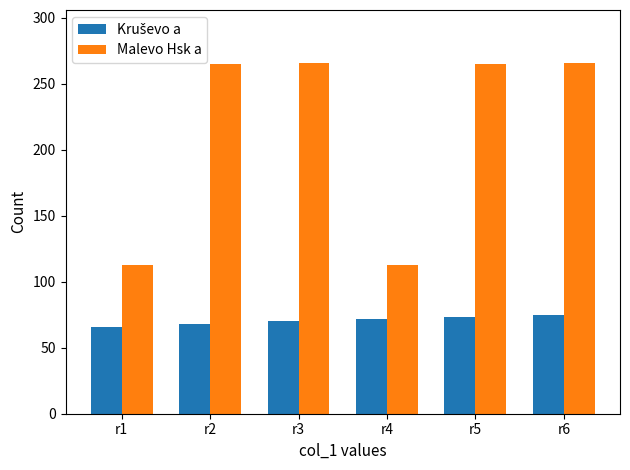

What is the average value of the Malevo Hsk a series?

215